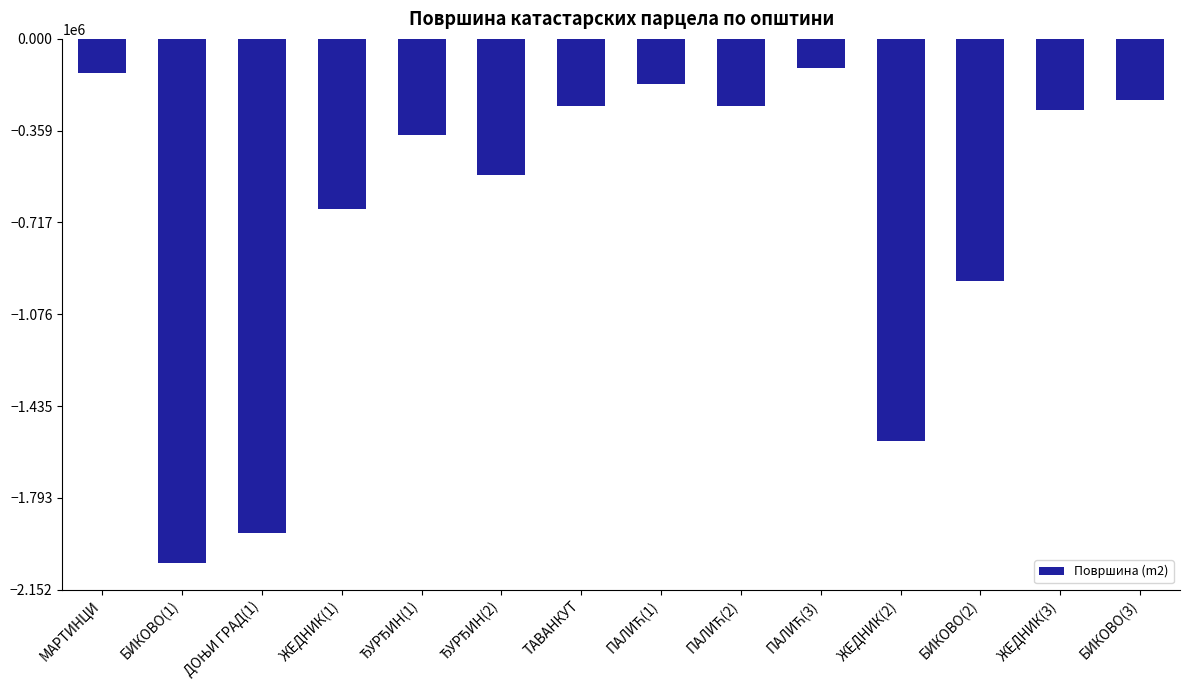

Which has a higher value, МАРТИНЦИ or ЖЕДНИК(2)?

МАРТИНЦИ